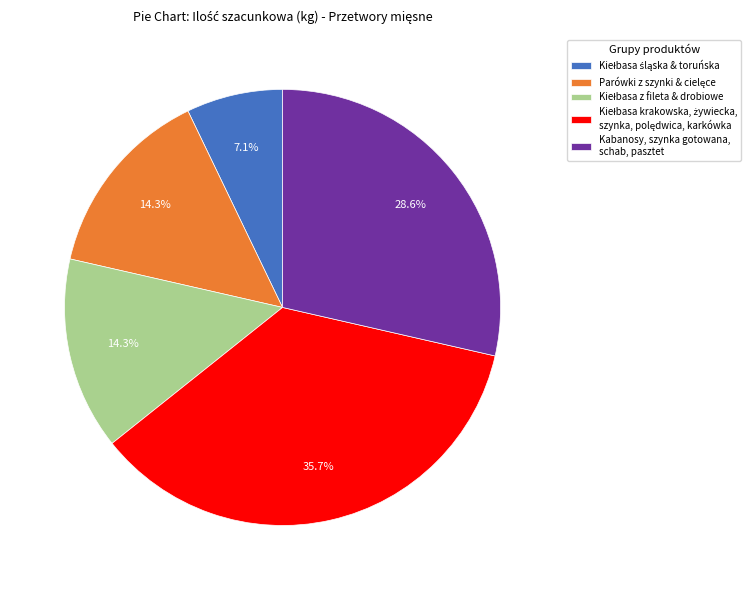

Does Kabanosy, szynka gotowana, schab, pasztet represent more than half of the total?

No